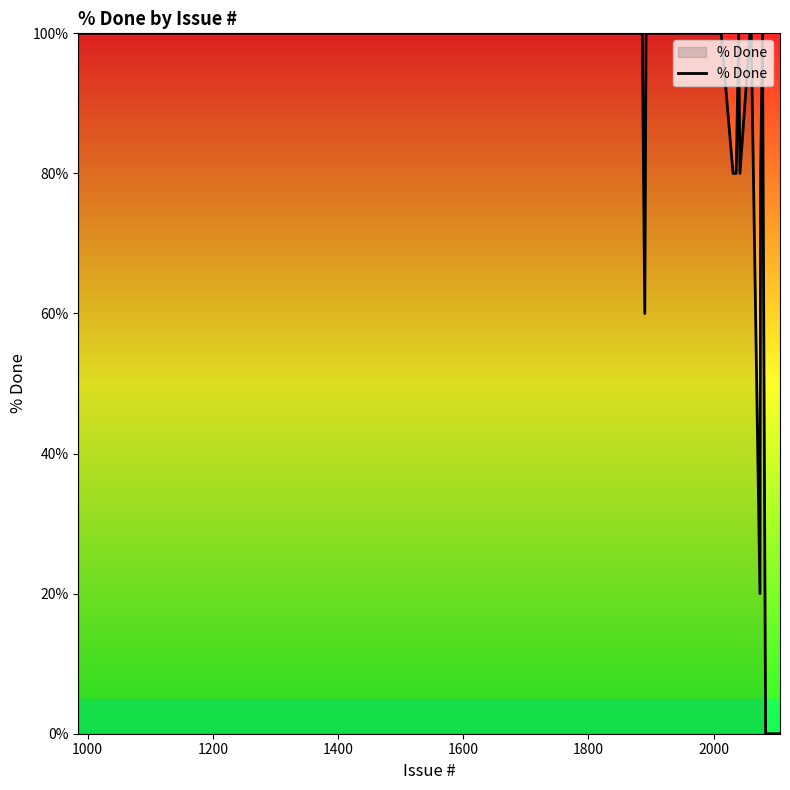

What is the greatest value displayed?

100